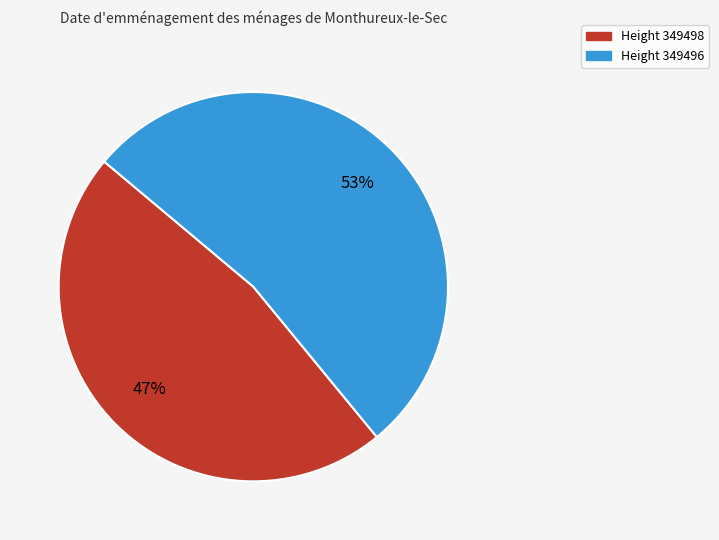

To the nearest percent, what is the average slice percentage?

50%